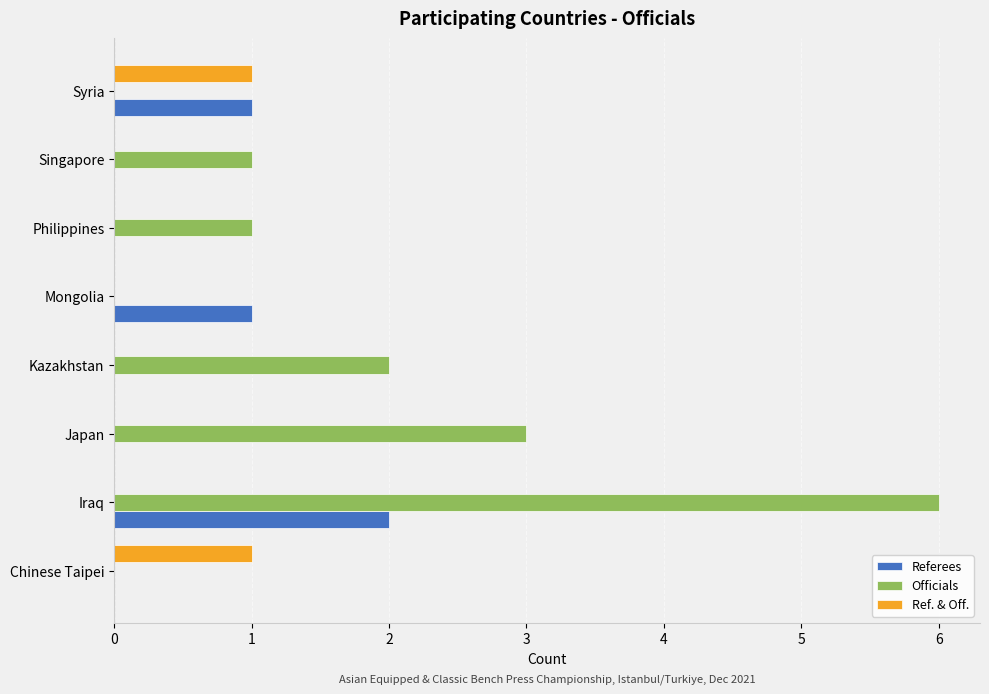

What are all the series names shown in the legend?

Referees, Officials, Ref. & Off.